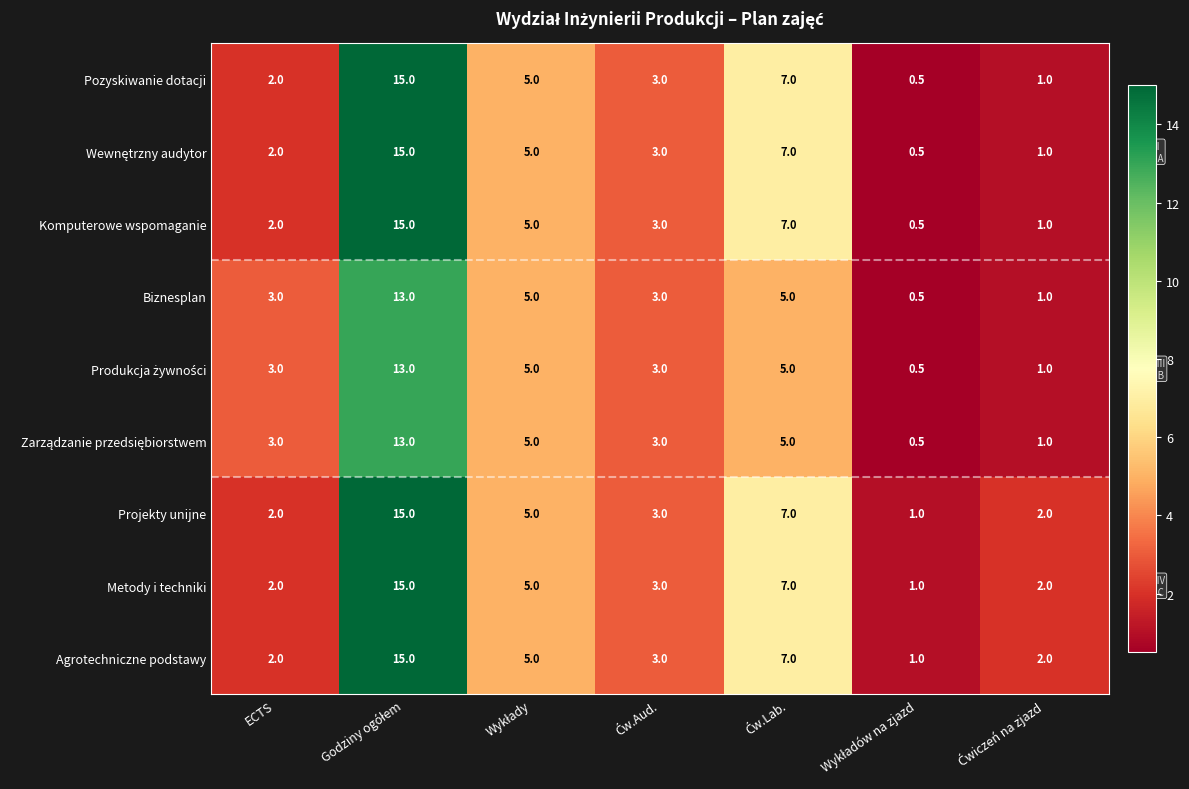

What is the smallest value displayed?

0.5